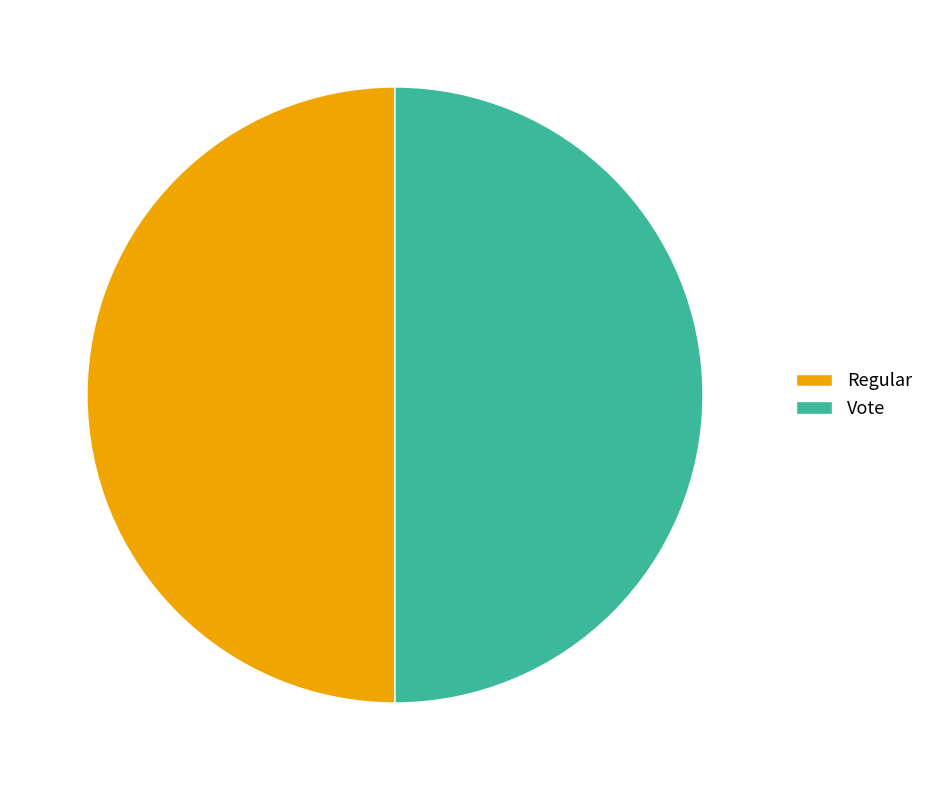

Approximately how many times larger is the value at Regular compared to Vote?

1.0